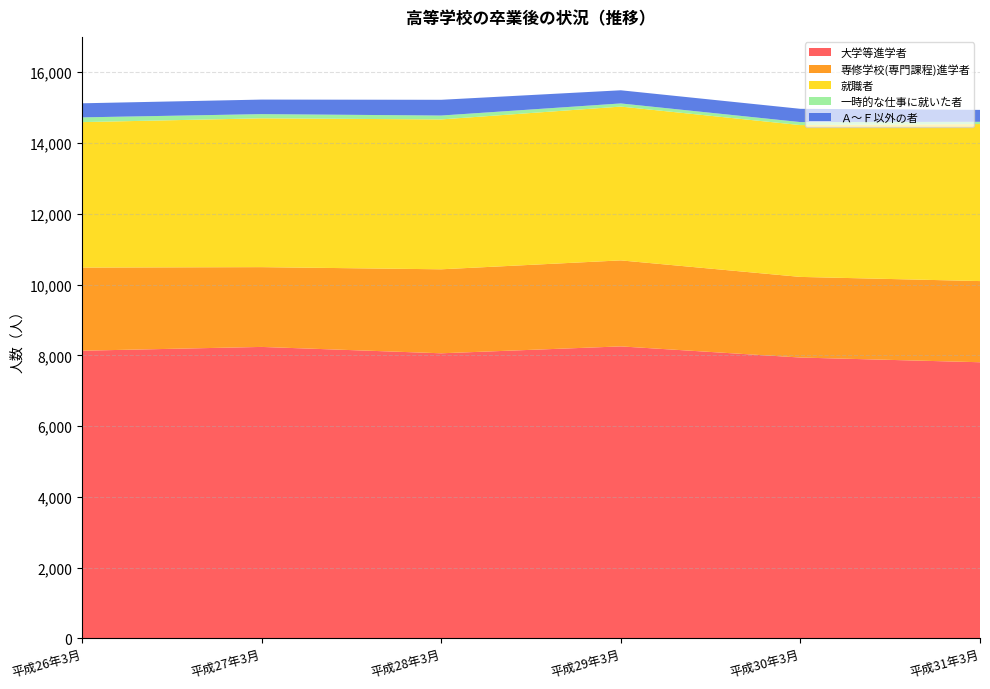

Reading left to right, what are all the values shown in this chart?

大学等進学者: 8130	8237	8057	8252	7937	7804
専修学校(専門課程)進学者: 2350	2255	2374	2431	2279	2294
就職者: 4111	4206	4236	4347	4291	4439
一時的な仕事に就いた者: 134	119	110	89	85	63
Ａ～Ｆ以外の者: 398	411	445	372	375	337